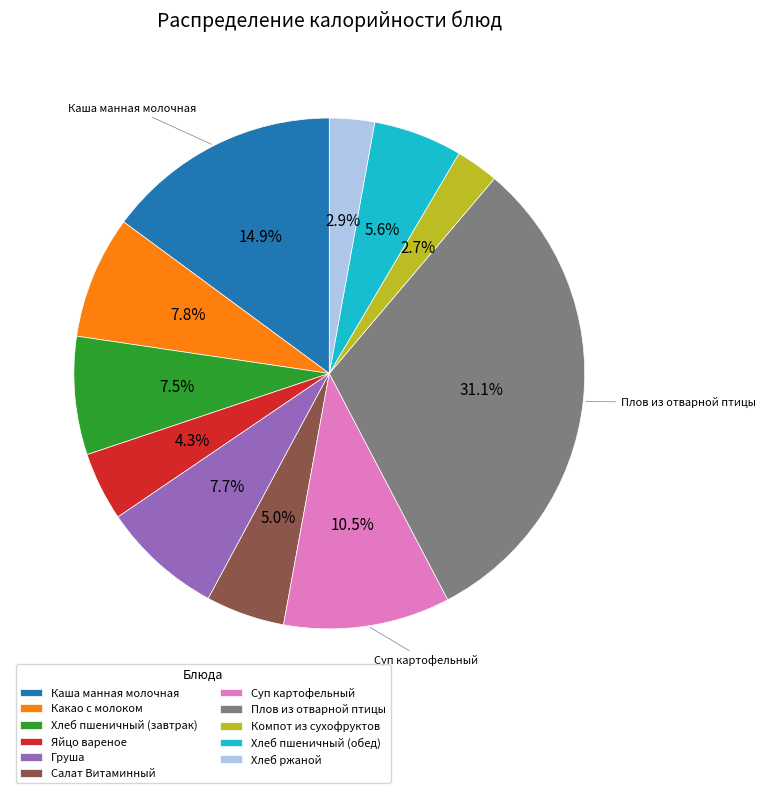

Is there a majority slice in this chart?

No